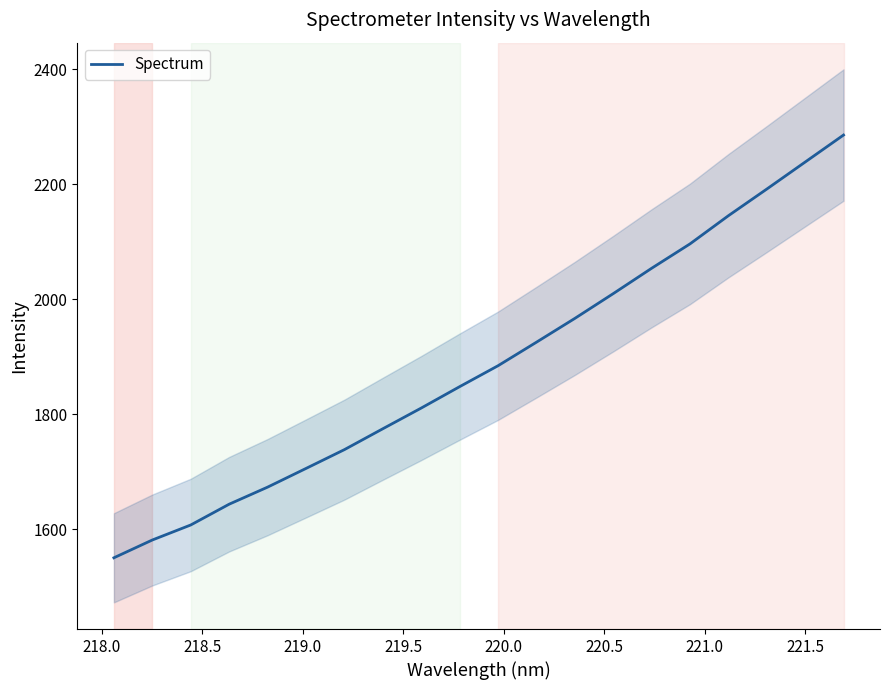

What is the highest value of the Spectrum series?

2285.6